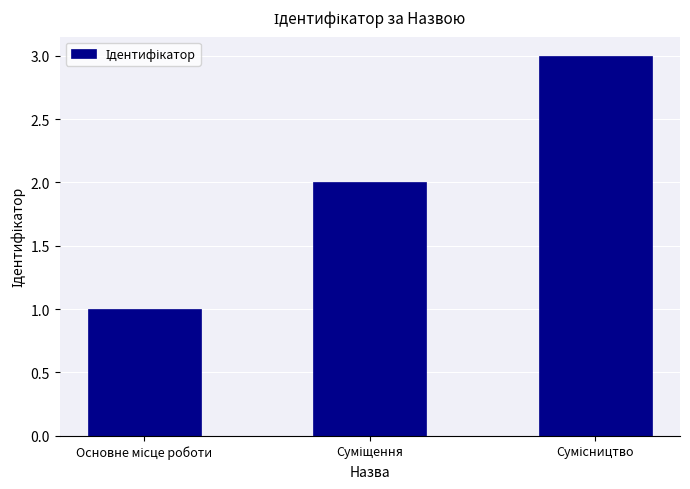

What is the maximum value shown in the chart?

3